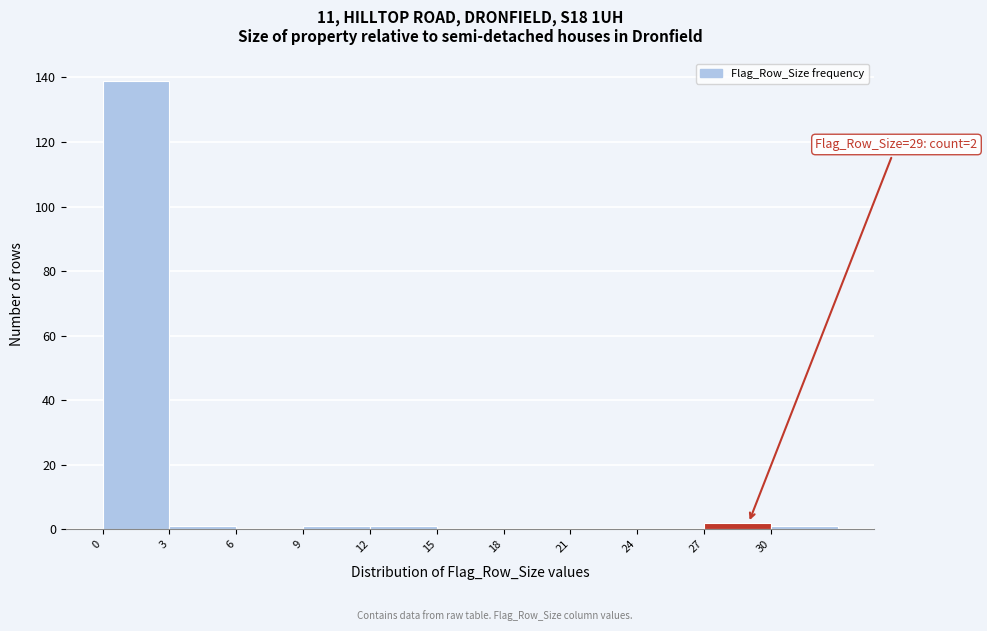

Over which range of the x-axis is the bar tallest?

0 to 3